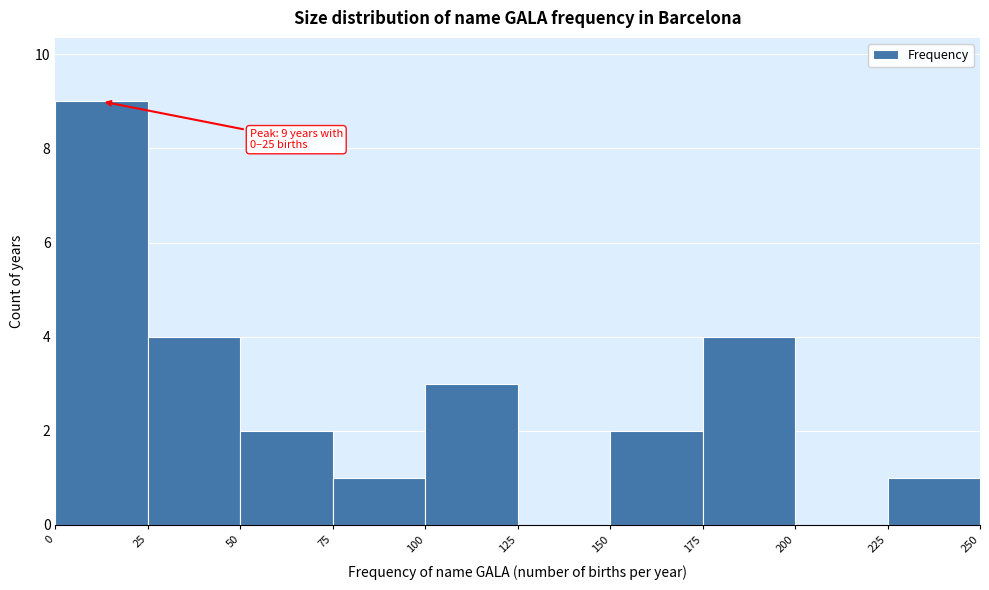

Over which range of the x-axis is the bar tallest?

0 to 25